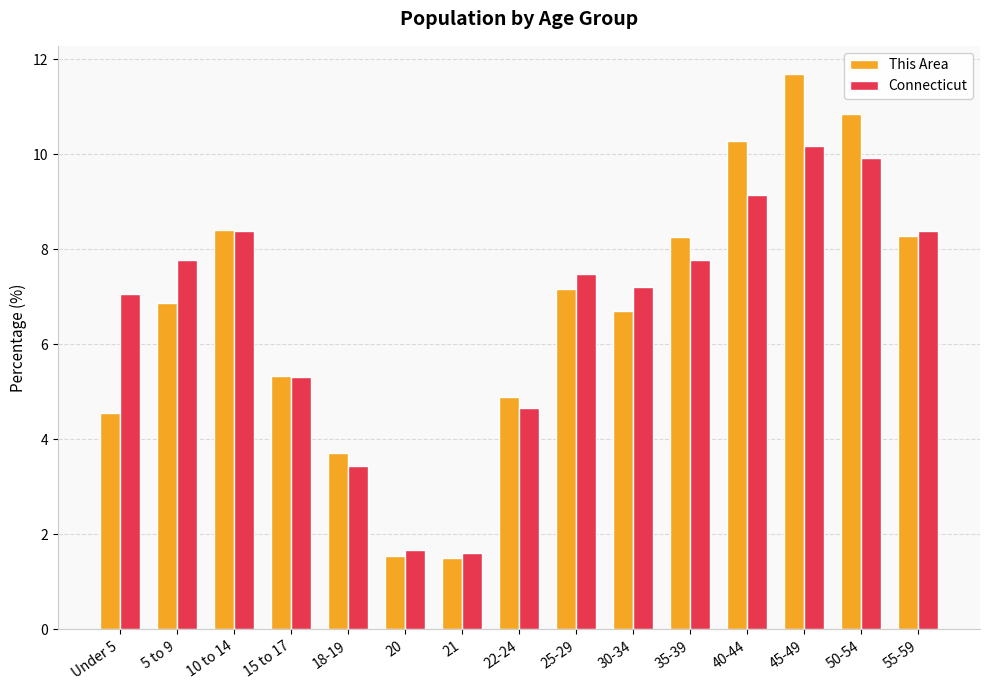

How many values in the This Area series are below 6?

6